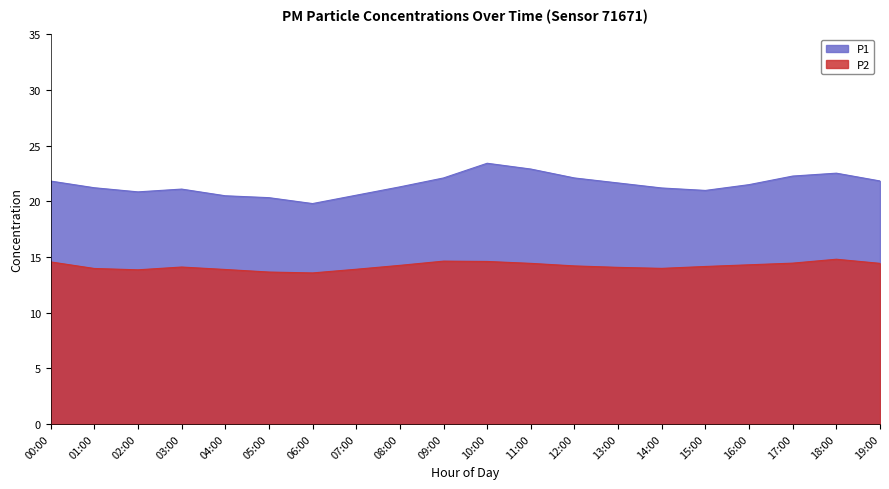

What is the difference between the P1 values at 05:00 and 08:00?

1.0